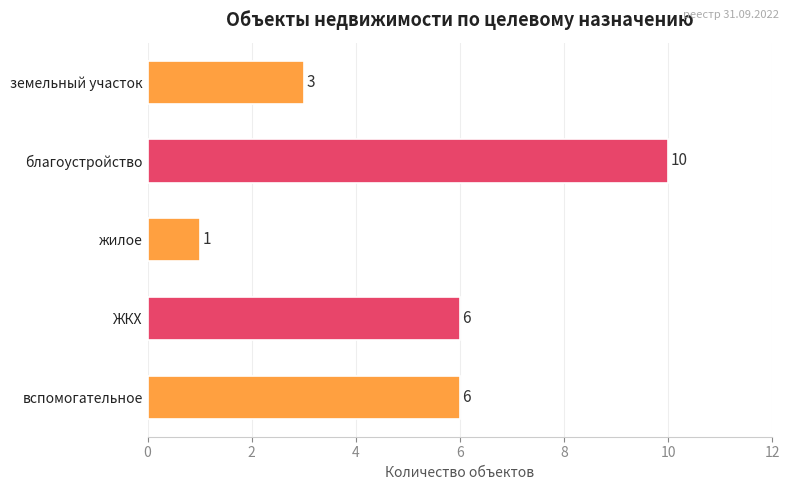

How many data points are less than 6?

2